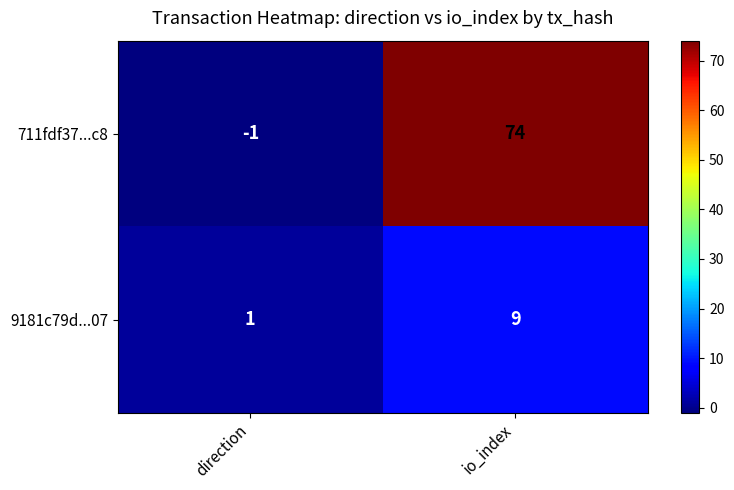

At how many categories does at least one series exceed 62?

1